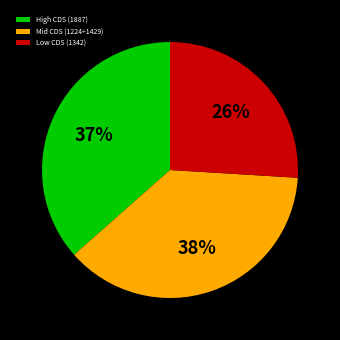

To the nearest percent, what is the difference between the largest and smallest slice percentages?

12%